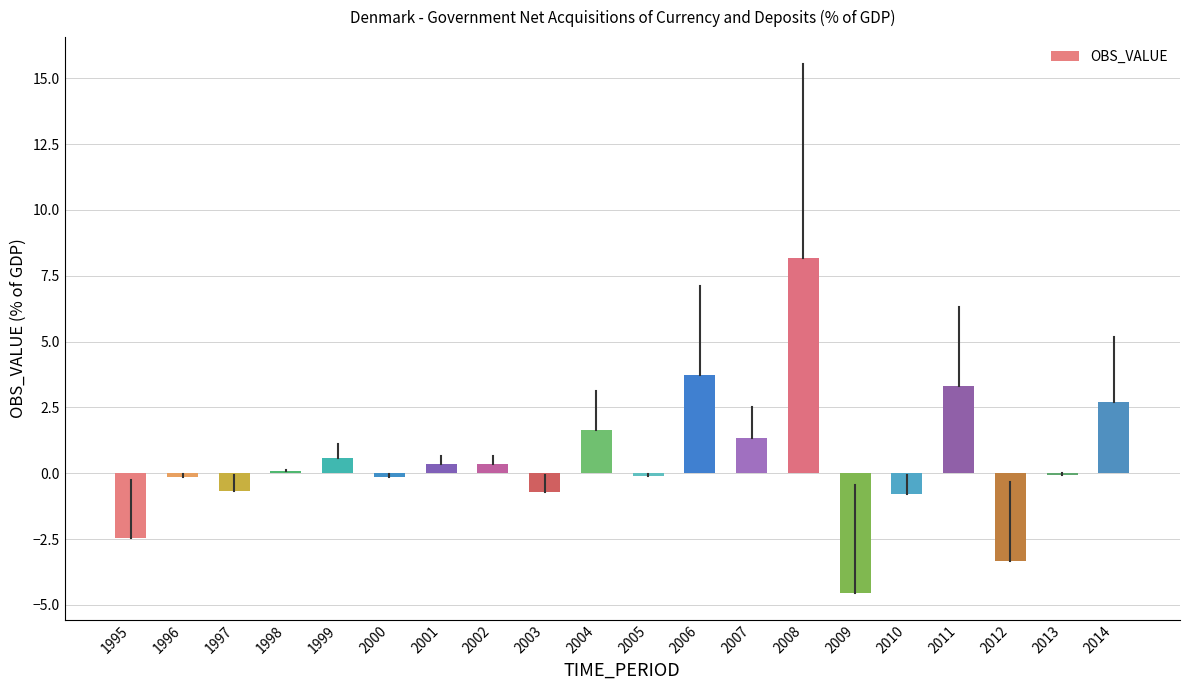

What is the difference between the maximum and second lowest values?

11.5